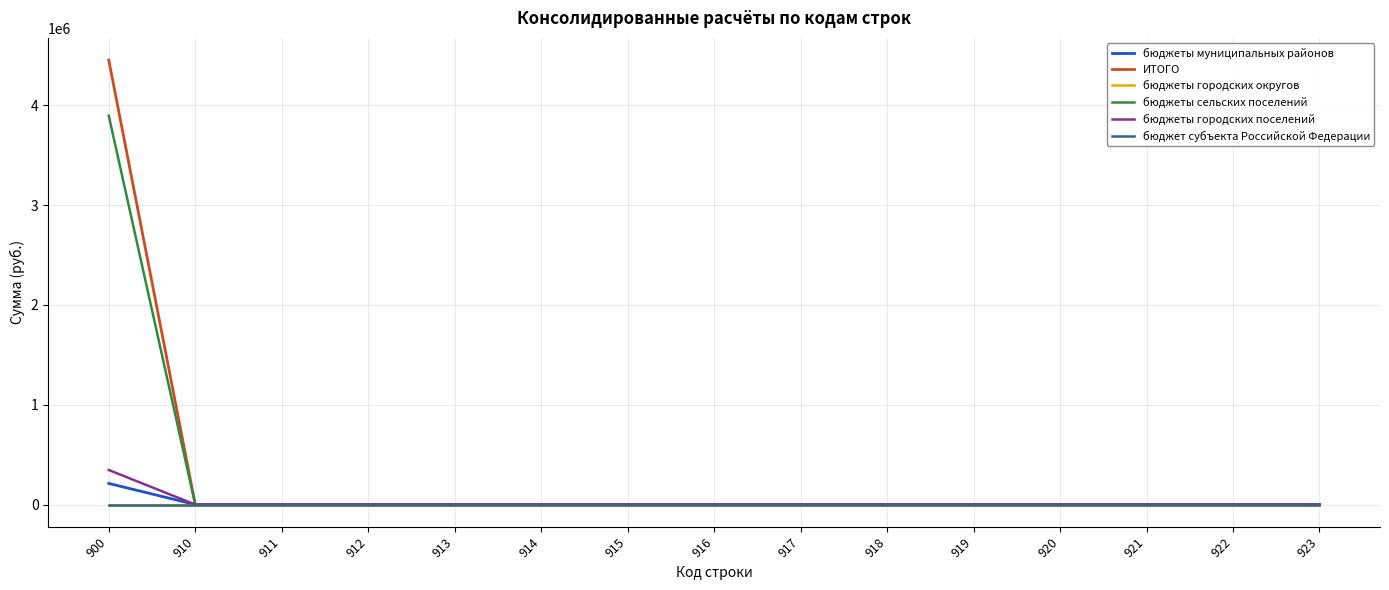

At which category is the sum across all series the highest?

900